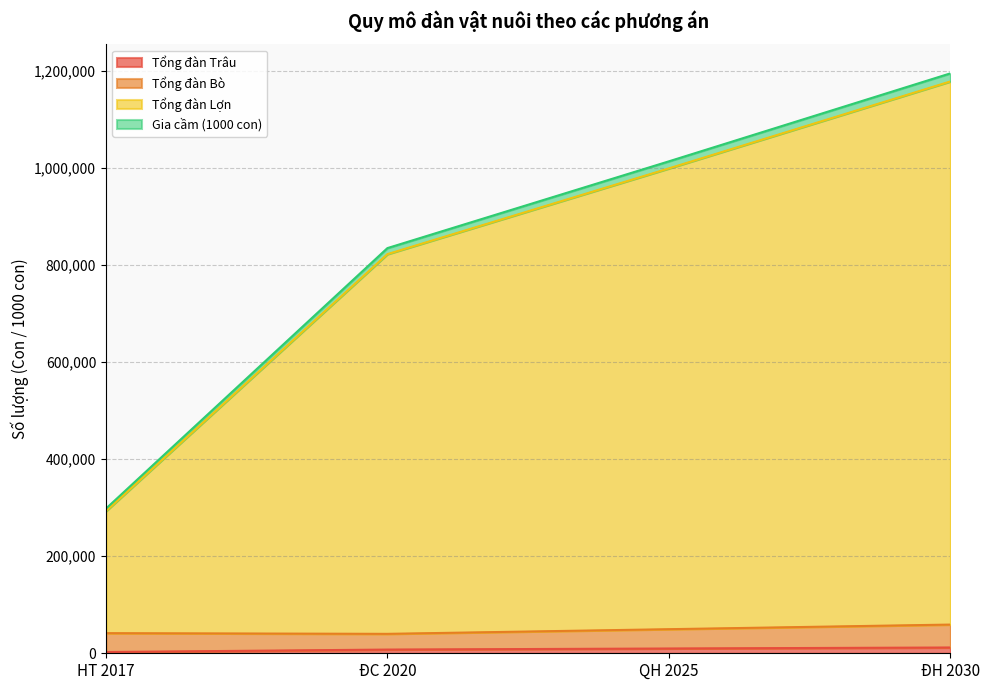

Does the chart have visible grid lines?

Yes